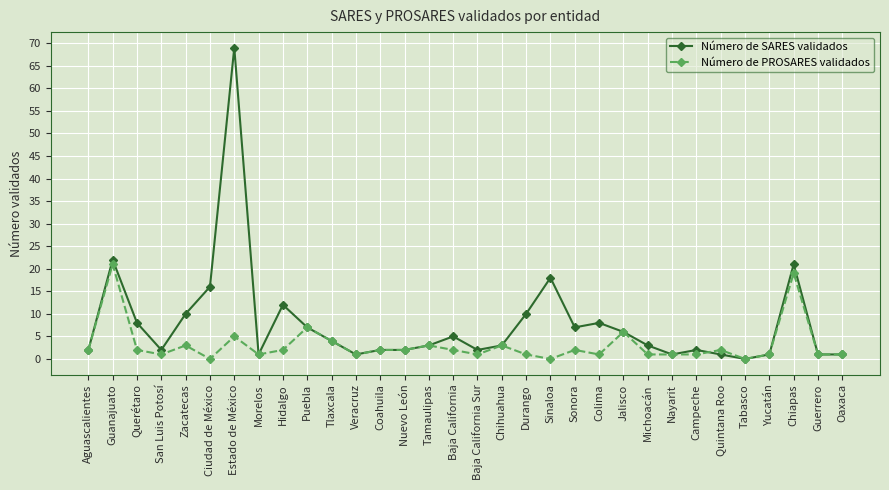

What are all the series names shown in the legend?

Número de SARES validados, Número de PROSARES validados